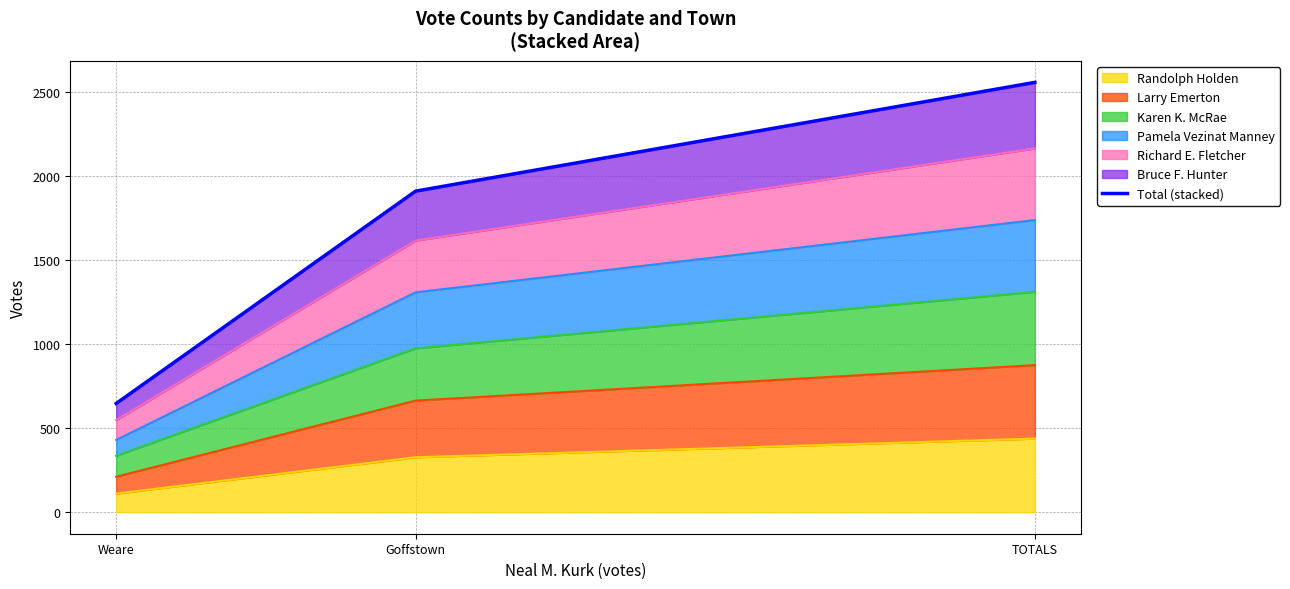

Reading left to right, extract all data points from this chart.

647	1910	2557